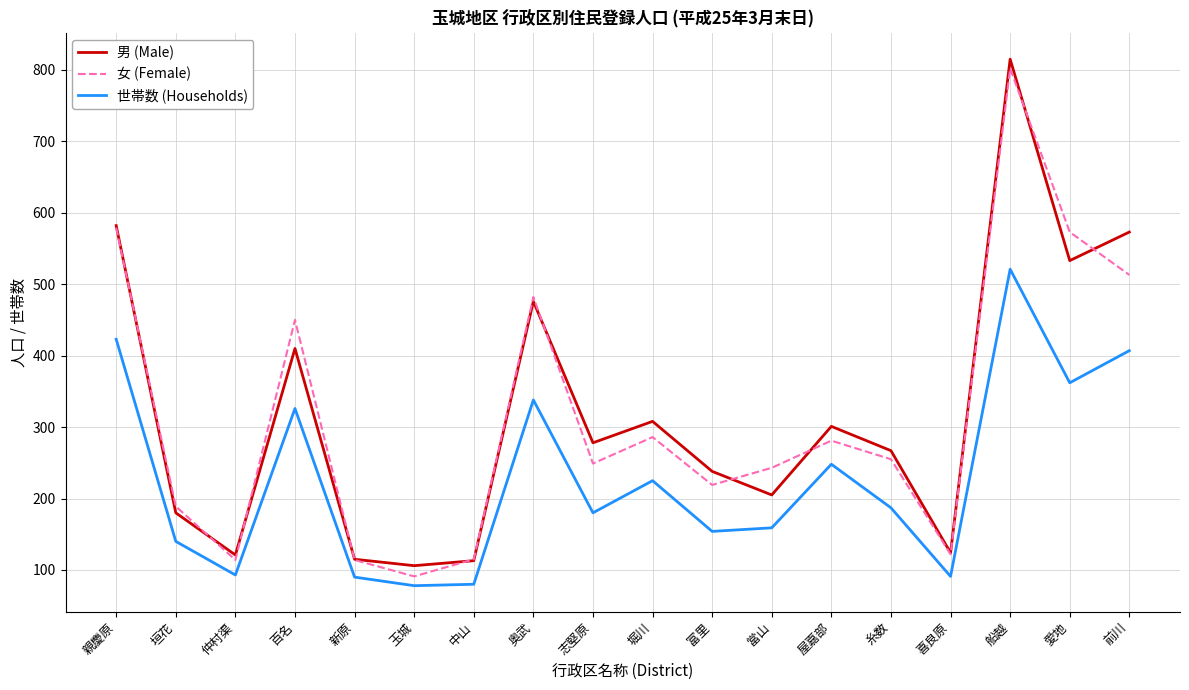

The 女 (Female) series shows 297 at 垣花. True or false?

False